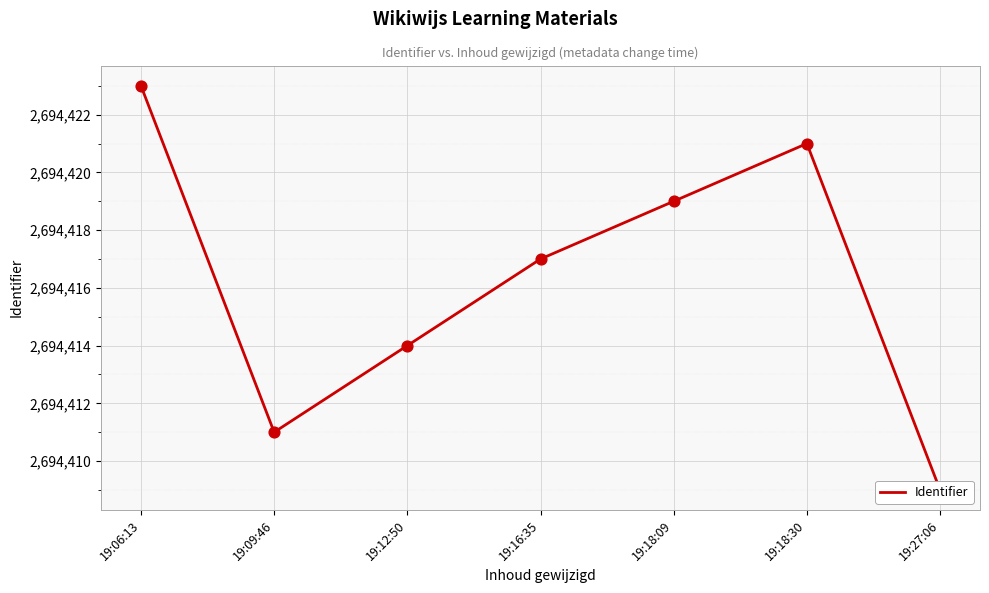

Which has a higher value, 19:16:35 or 19:12:50?

19:16:35